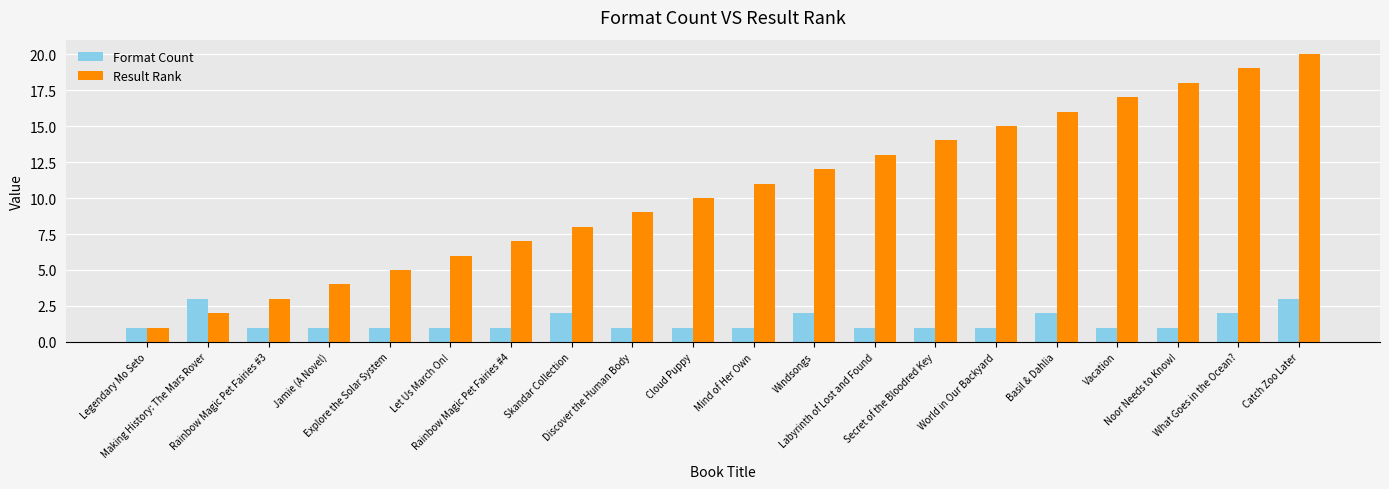

Reading left to right, transcribe all the data shown in this chart.

Format Count: 1	3	1	1	1	1	1	2	1	1	1	2	1	1	1	2	1	1	2	3
Result Rank: 1	2	3	4	5	6	7	8	9	10	11	12	13	14	15	16	17	18	19	20